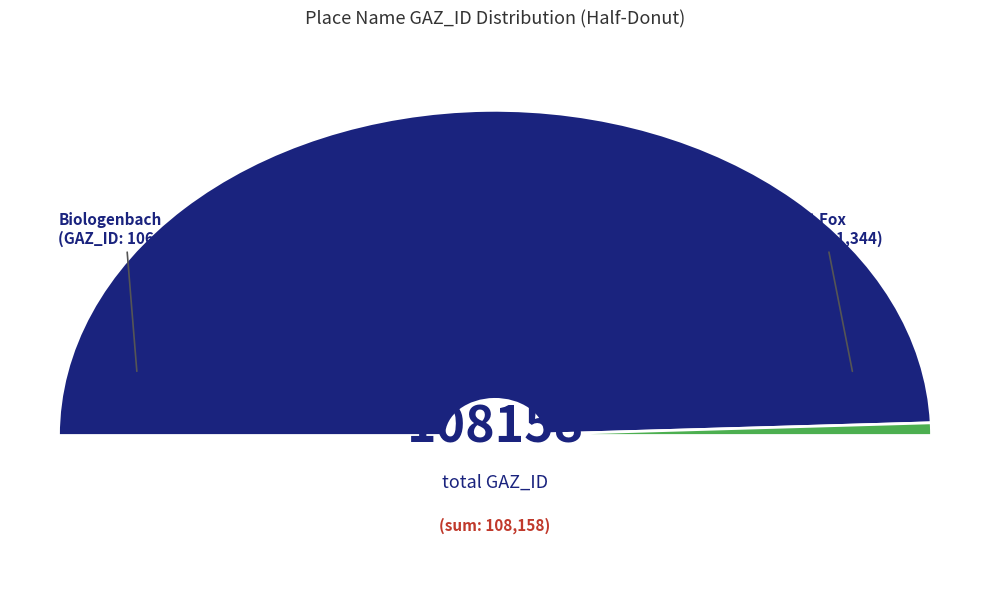

To the nearest percent, what is the difference between the Mount Fox and Biologenbach slice percentages?

98%